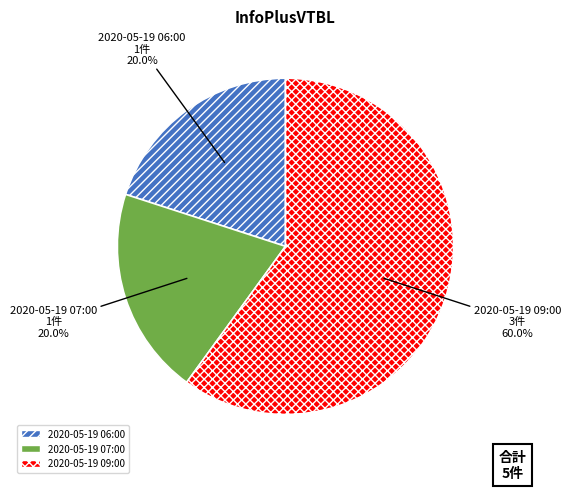

How much of the chart is everything except 2020-05-19 07:00?

80.0%